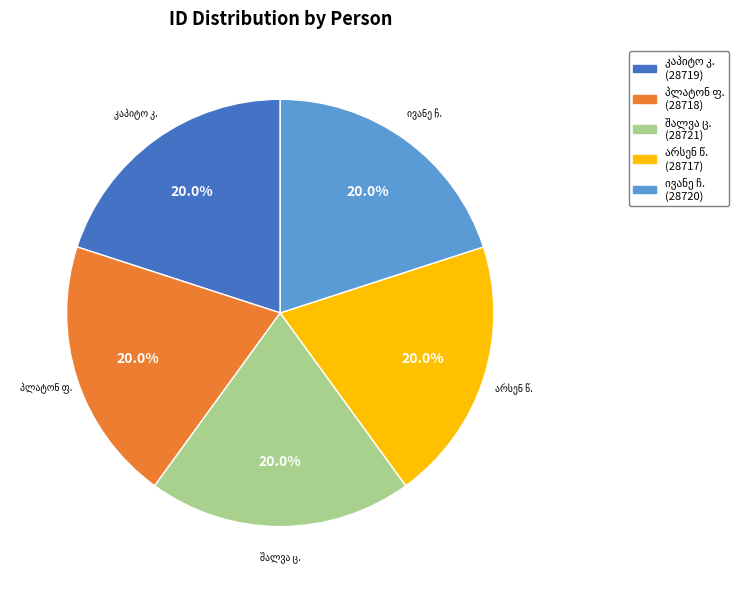

Does any single category account for the majority?

No